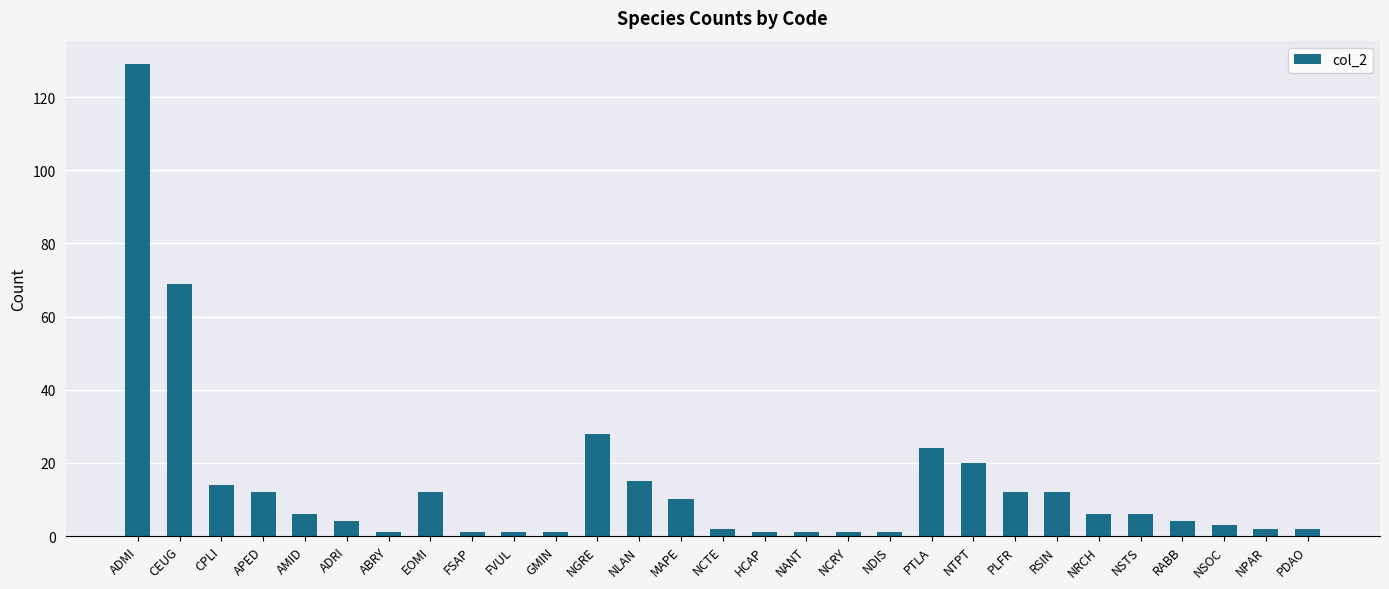

Count the number of data series in this chart.

1